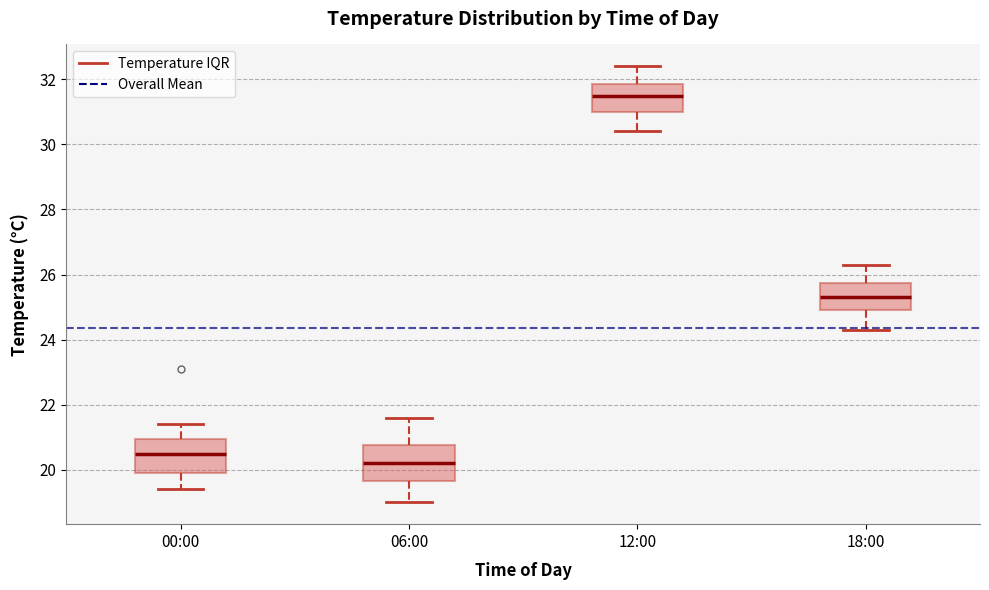

Which box's median line is the lowest?

06:00